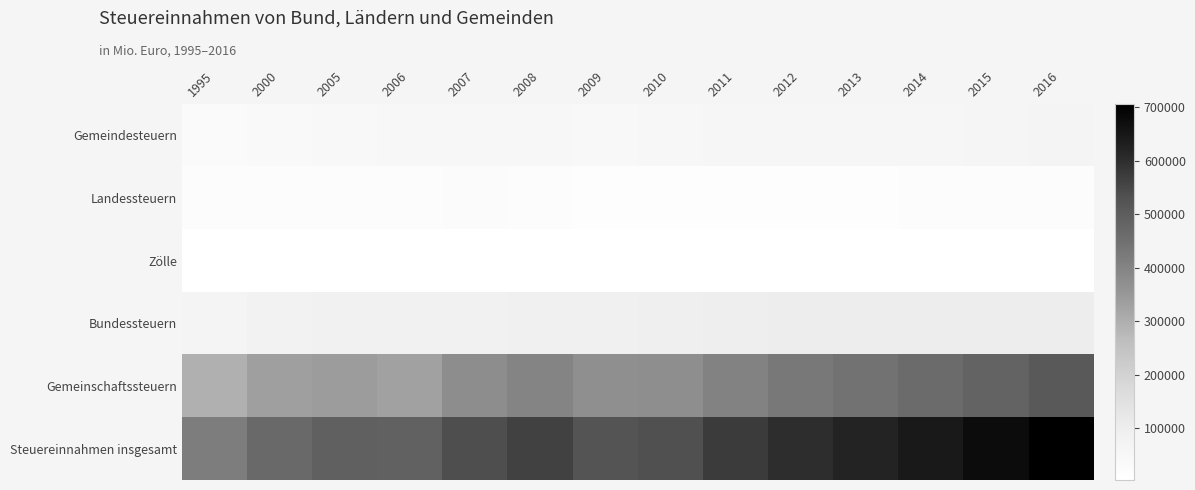

What is the maximum value shown in the chart?

705791.4